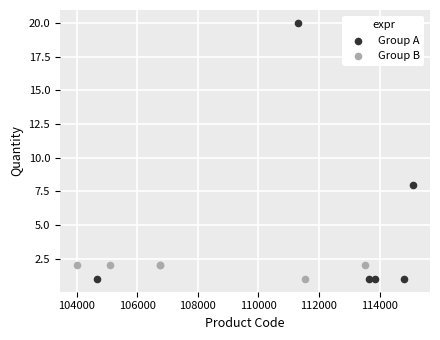

Which series has the largest Y range (max minus min)?

Group A